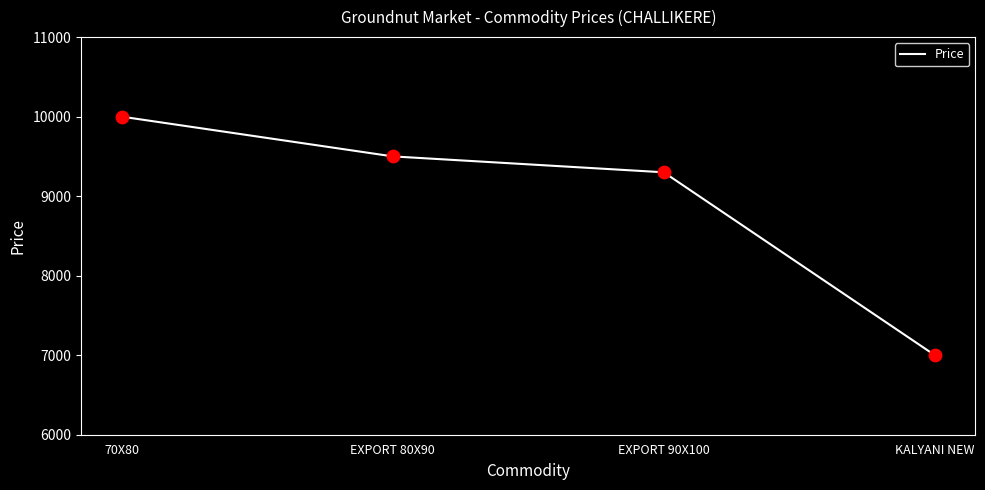

Approximately how many times larger is the value at KALYANI NEW compared to 70X80?

0.7